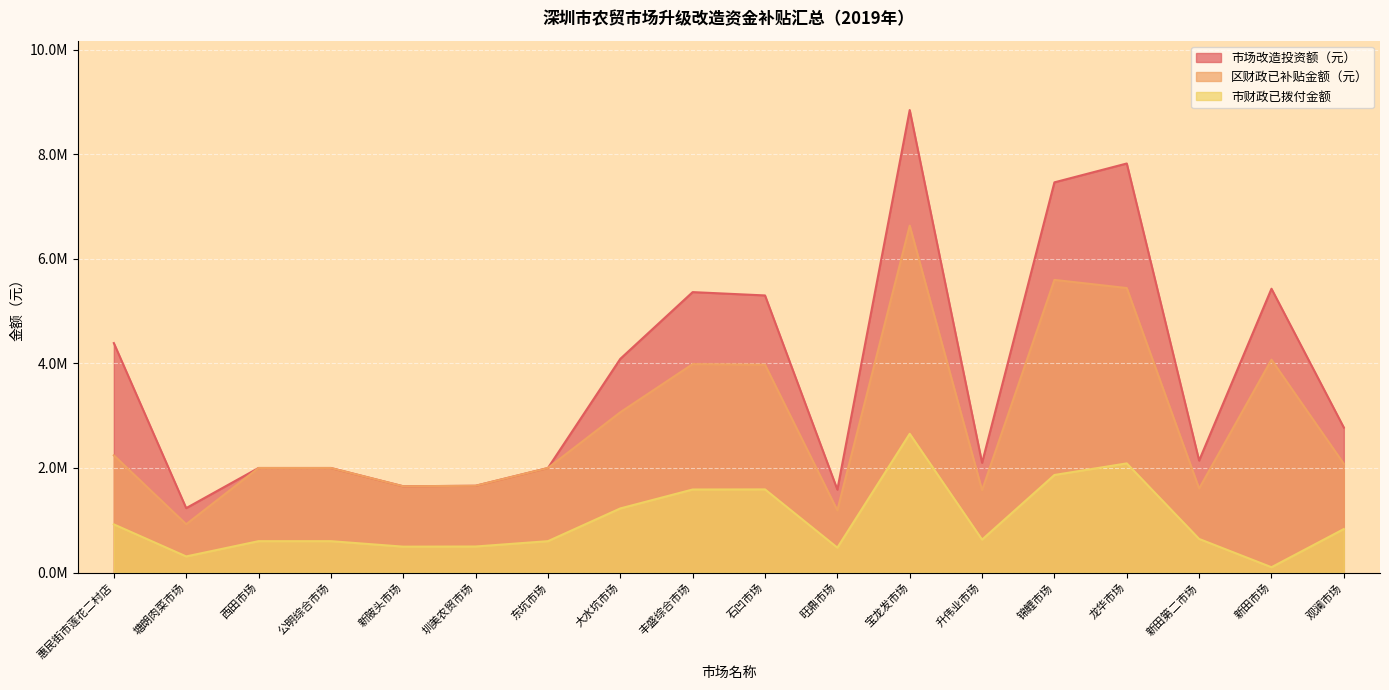

What is the label of the 8th point from the left?

大水坑市场